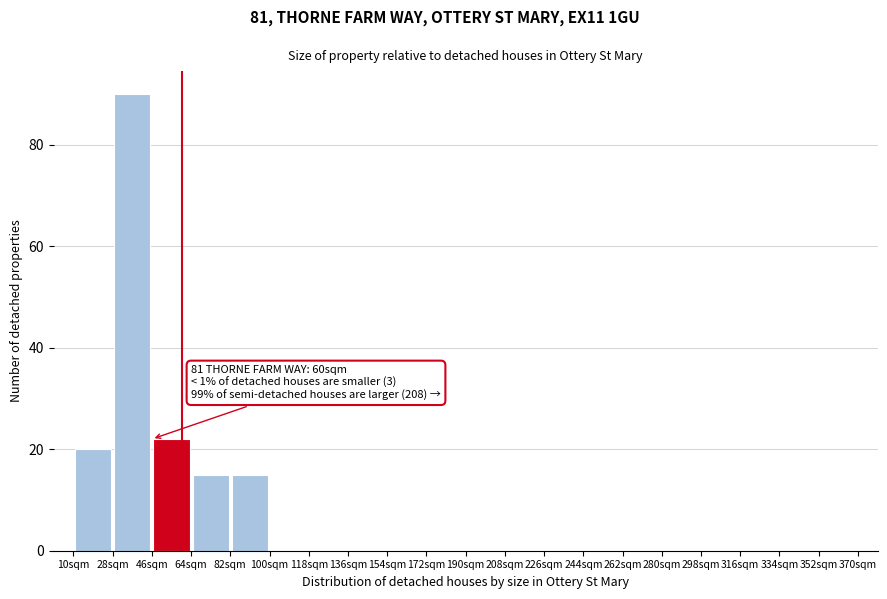

Over which range of the x-axis is the bar tallest?

28 to 46